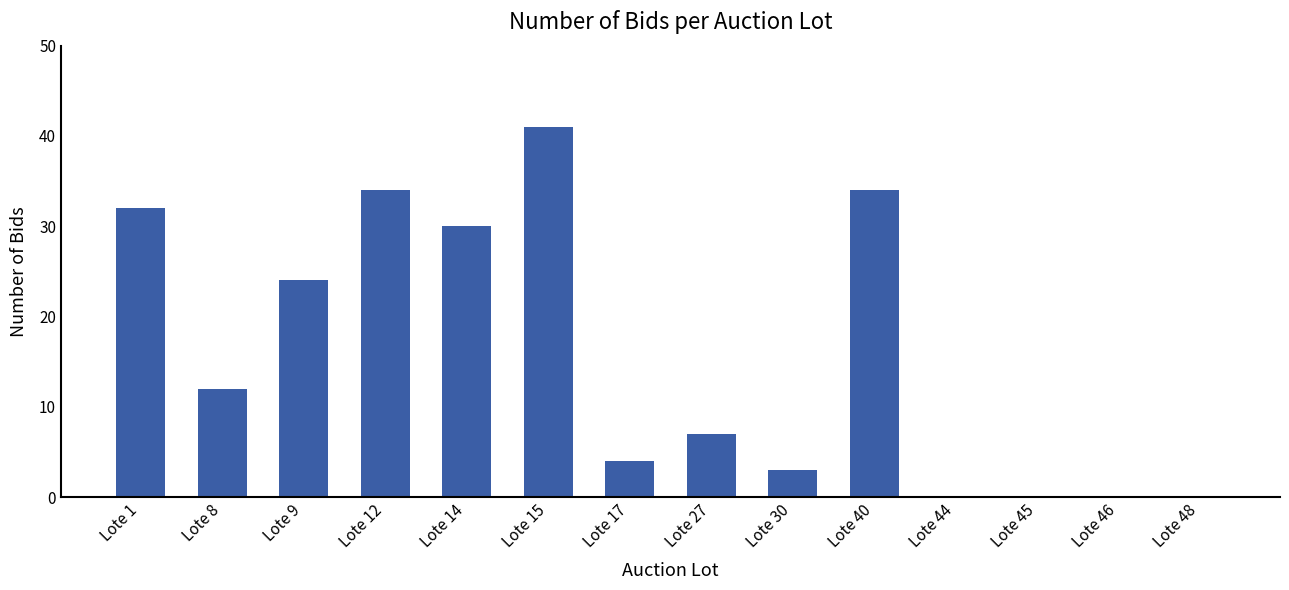

Between Lote 30 and Lote 48, which is larger?

Lote 30